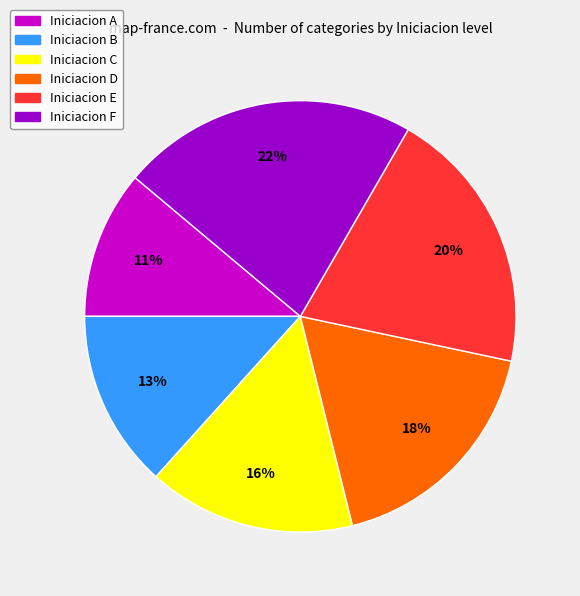

Does any single category account for the majority?

No